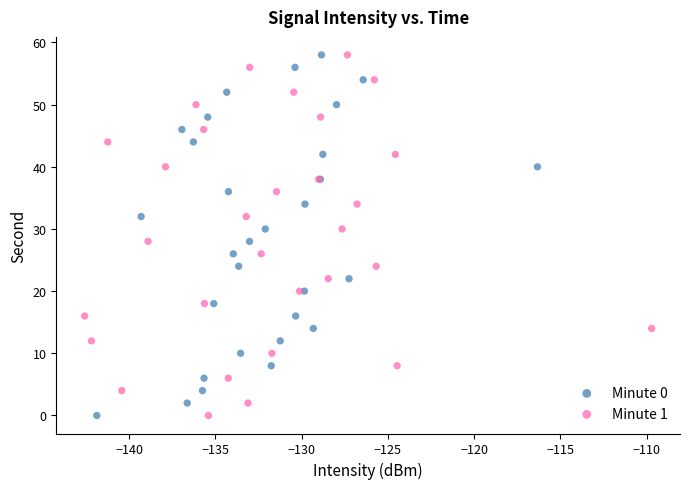

What are all the series names shown in the legend?

Minute 0, Minute 1